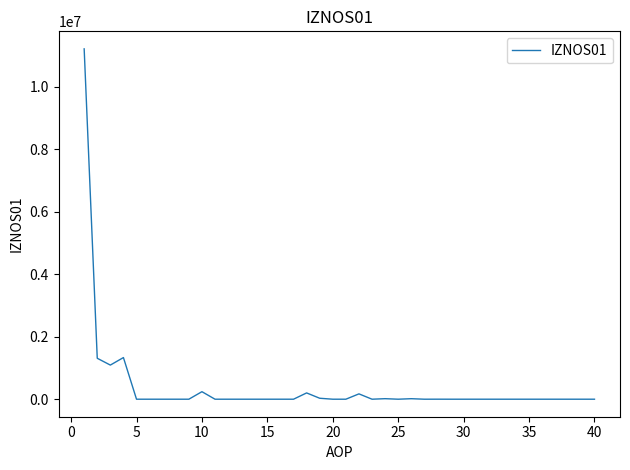

What is the maximum value shown in the chart?

11217148